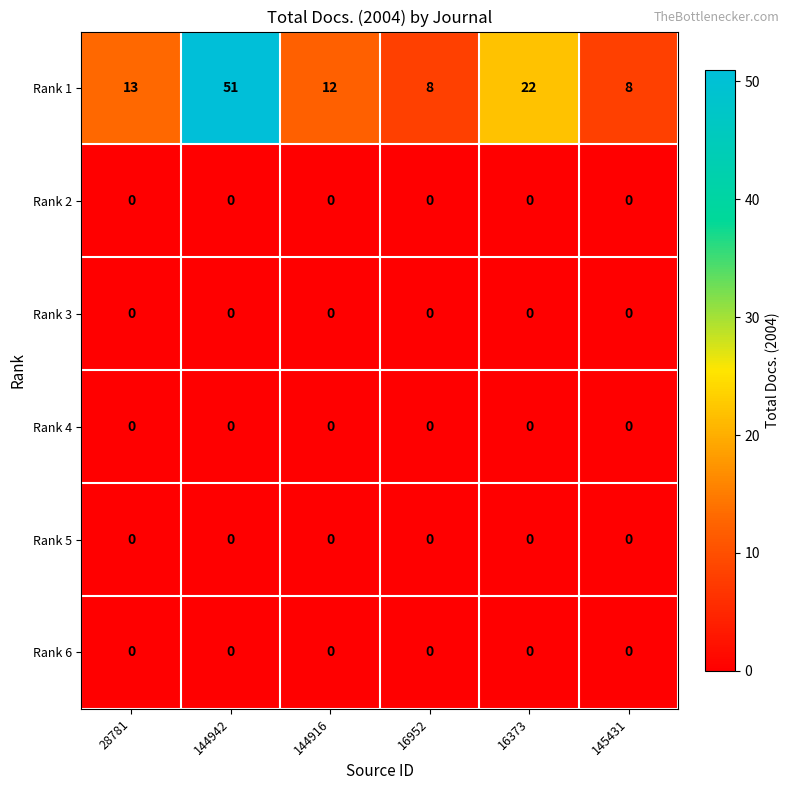

What is the total value across all series at 28781?

13